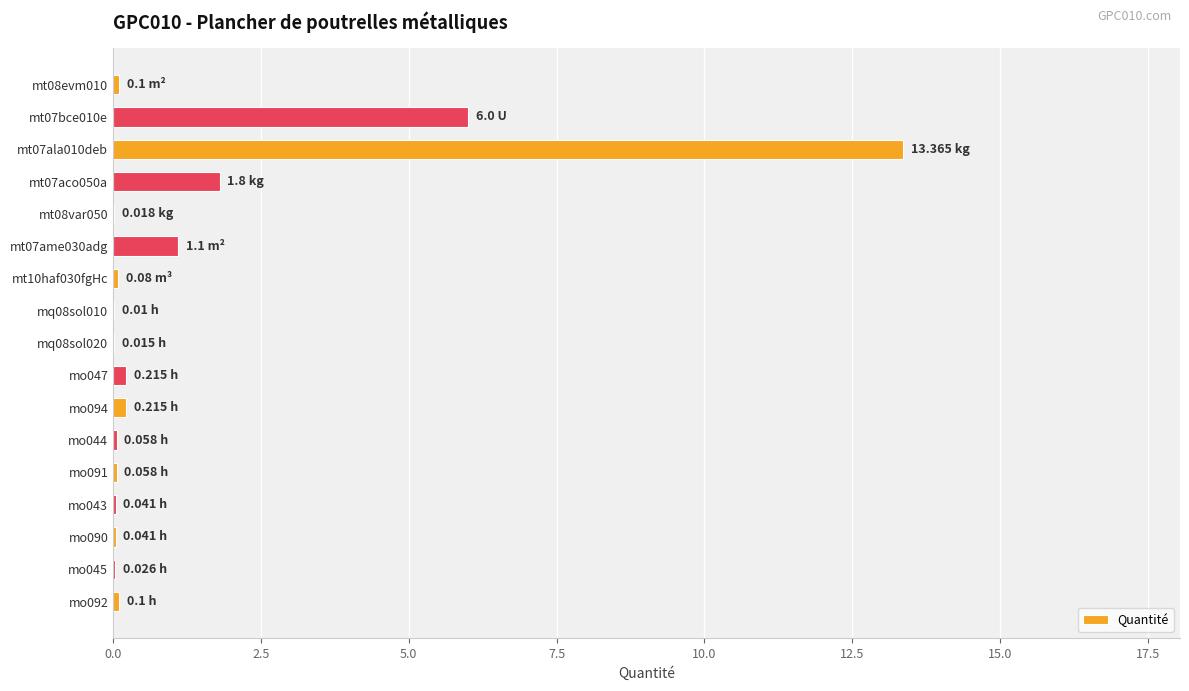

What is the sum of all values?

23.2